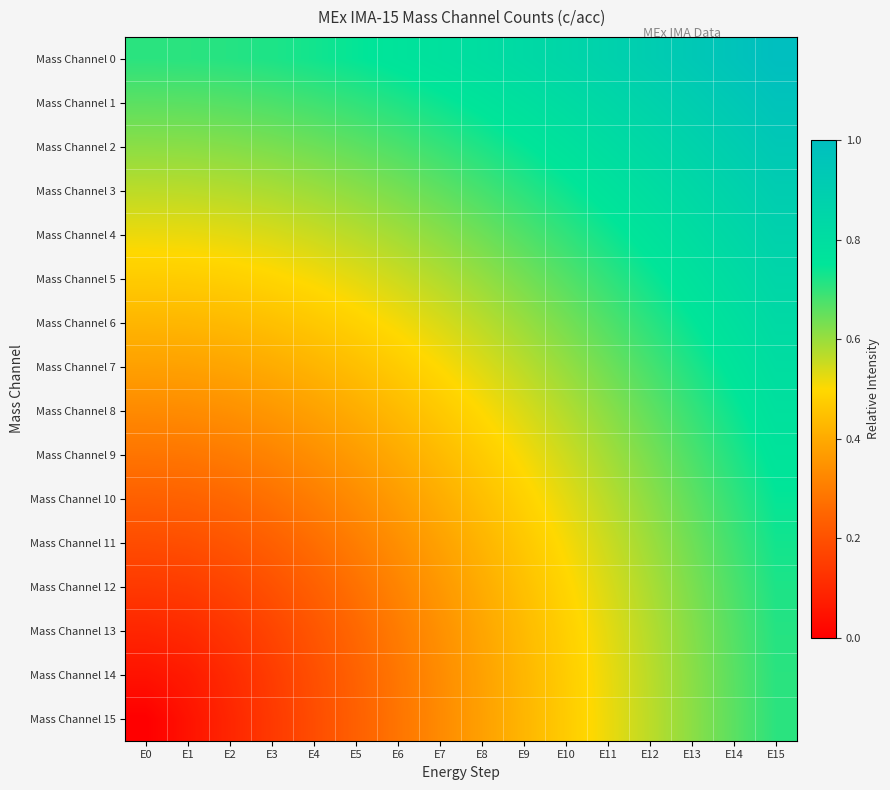

Reading left to right, what are all the values shown in this chart?

Mass Channel 0: E0=0.7	E1=0.7	E2=0.7	E3=0.7	E4=0.7	E5=0.7	E6=0.8	E7=0.8	E8=0.8	E9=0.8	E10=0.8	E11=0.9	E12=0.9	E13=0.9	E14=1.0	E15=1.0
Mass Channel 1: E0=0.7	E1=0.7	E2=0.7	E3=0.7	E4=0.7	E5=0.7	E6=0.7	E7=0.7	E8=0.8	E9=0.8	E10=0.8	E11=0.8	E12=0.9	E13=0.9	E14=0.9	E15=1.0
Mass Channel 2: E0=0.6	E1=0.6	E2=0.6	E3=0.6	E4=0.6	E5=0.7	E6=0.7	E7=0.7	E8=0.7	E9=0.7	E10=0.8	E11=0.8	E12=0.8	E13=0.9	E14=0.9	E15=0.9
Mass Channel 3: E0=0.6	E1=0.6	E2=0.6	E3=0.6	E4=0.6	E5=0.6	E6=0.6	E7=0.7	E8=0.7	E9=0.7	E10=0.7	E11=0.8	E12=0.8	E13=0.8	E14=0.9	E15=0.9
Mass Channel 4: E0=0.5	E1=0.5	E2=0.5	E3=0.5	E4=0.6	E5=0.6	E6=0.6	E7=0.6	E8=0.6	E9=0.7	E10=0.7	E11=0.7	E12=0.8	E13=0.8	E14=0.8	E15=0.9
Mass Channel 5: E0=0.5	E1=0.5	E2=0.5	E3=0.5	E4=0.5	E5=0.5	E6=0.5	E7=0.6	E8=0.6	E9=0.6	E10=0.7	E11=0.7	E12=0.7	E13=0.8	E14=0.8	E15=0.8
Mass Channel 6: E0=0.4	E1=0.4	E2=0.4	E3=0.4	E4=0.5	E5=0.5	E6=0.5	E7=0.5	E8=0.6	E9=0.6	E10=0.6	E11=0.7	E12=0.7	E13=0.7	E14=0.8	E15=0.8
Mass Channel 7: E0=0.4	E1=0.4	E2=0.4	E3=0.4	E4=0.4	E5=0.4	E6=0.5	E7=0.5	E8=0.5	E9=0.6	E10=0.6	E11=0.6	E12=0.7	E13=0.7	E14=0.8	E15=0.8
Mass Channel 8: E0=0.3	E1=0.3	E2=0.3	E3=0.4	E4=0.4	E5=0.4	E6=0.4	E7=0.5	E8=0.5	E9=0.5	E10=0.6	E11=0.6	E12=0.7	E13=0.7	E14=0.7	E15=0.8
Mass Channel 9: E0=0.3	E1=0.3	E2=0.3	E3=0.3	E4=0.3	E5=0.4	E6=0.4	E7=0.4	E8=0.5	E9=0.5	E10=0.5	E11=0.6	E12=0.6	E13=0.7	E14=0.7	E15=0.8
Mass Channel 10: E0=0.2	E1=0.2	E2=0.3	E3=0.3	E4=0.3	E5=0.3	E6=0.4	E7=0.4	E8=0.4	E9=0.5	E10=0.5	E11=0.6	E12=0.6	E13=0.7	E14=0.7	E15=0.7
Mass Channel 11: E0=0.2	E1=0.2	E2=0.2	E3=0.2	E4=0.3	E5=0.3	E6=0.3	E7=0.4	E8=0.4	E9=0.5	E10=0.5	E11=0.6	E12=0.6	E13=0.6	E14=0.7	E15=0.7
Mass Channel 12: E0=0.1	E1=0.1	E2=0.2	E3=0.2	E4=0.2	E5=0.3	E6=0.3	E7=0.4	E8=0.4	E9=0.4	E10=0.5	E11=0.5	E12=0.6	E13=0.6	E14=0.7	E15=0.7
Mass Channel 13: E0=0.1	E1=0.1	E2=0.1	E3=0.2	E4=0.2	E5=0.3	E6=0.3	E7=0.3	E8=0.4	E9=0.4	E10=0.5	E11=0.5	E12=0.6	E13=0.6	E14=0.7	E15=0.7
Mass Channel 14: E0=0.0	E1=0.1	E2=0.1	E3=0.1	E4=0.2	E5=0.2	E6=0.3	E7=0.3	E8=0.4	E9=0.4	E10=0.5	E11=0.5	E12=0.6	E13=0.6	E14=0.7	E15=0.7
Mass Channel 15: E0=0.0	E1=0.0	E2=0.1	E3=0.1	E4=0.2	E5=0.2	E6=0.3	E7=0.3	E8=0.4	E9=0.4	E10=0.5	E11=0.5	E12=0.6	E13=0.6	E14=0.7	E15=0.7